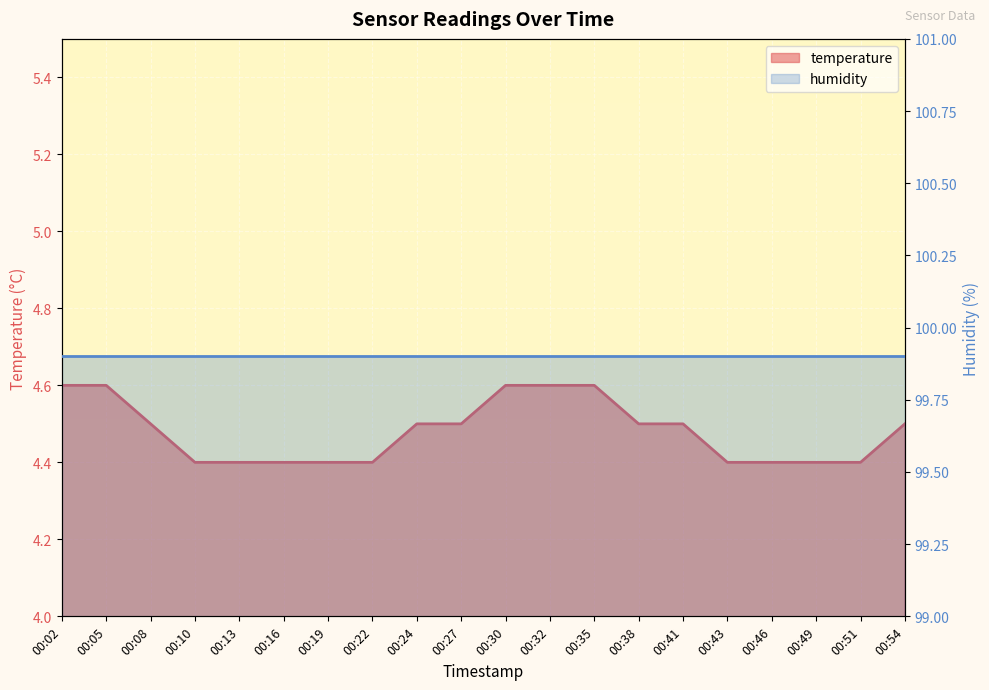

Reading right to left, list all the values displayed in this chart.

4.5	4.4	4.4	4.4	4.4	4.5	4.5	4.6	4.6	4.6	4.5	4.5	4.4	4.4	4.4	4.4	4.4	4.5	4.6	4.6